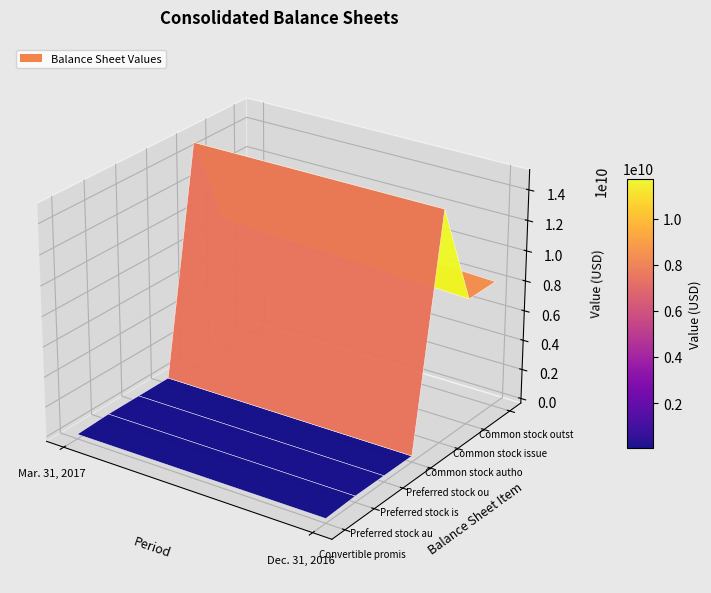

List the series in order of their peak value, highest first.

Common stock authorized, Common stock issued, Common stock outstanding, Preferred stock authorized, Preferred stock issued, Preferred stock outstanding, Convertible promissory notes